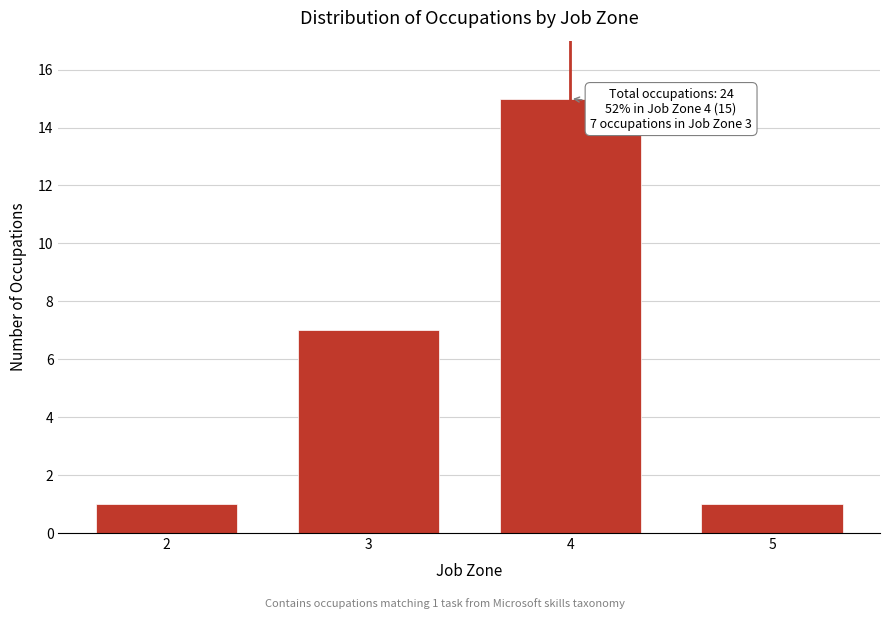

Reading right to left, list all the values displayed in this chart.

1	15	7	1